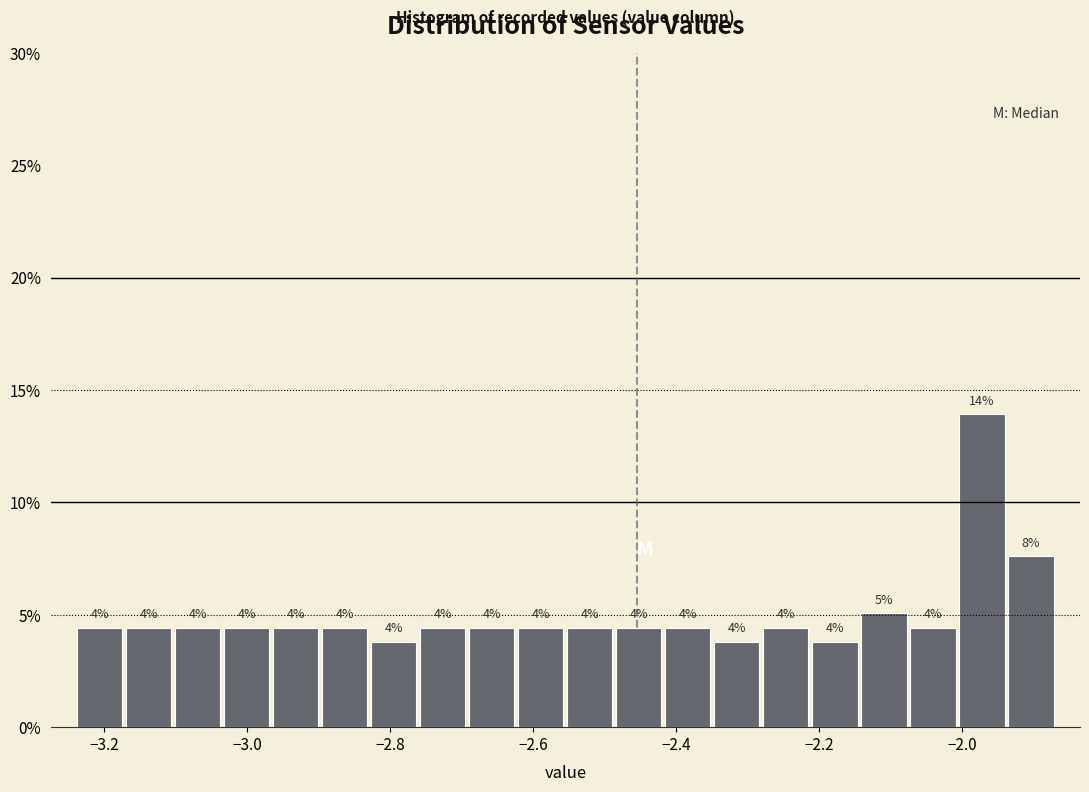

Read against the x-axis, roughly where is the centre of the tallest bar?

-1.98